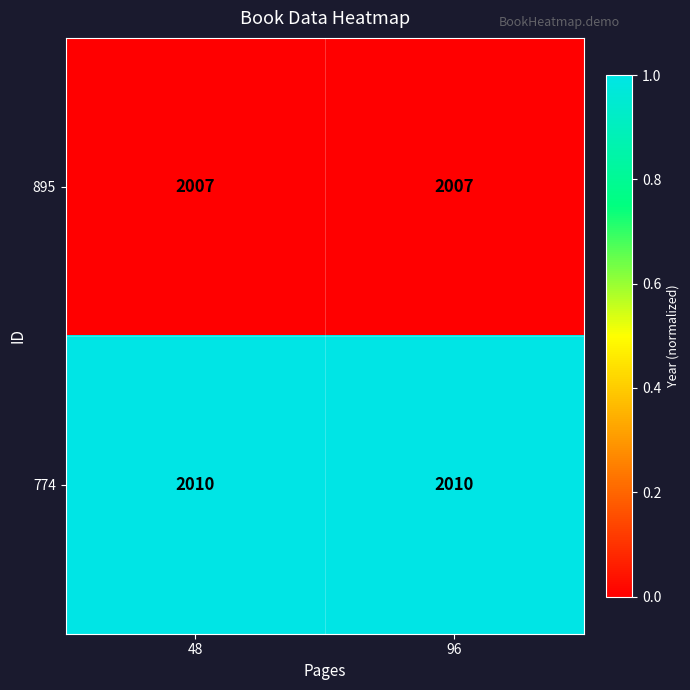

What is the total value across all series at 96?

4017